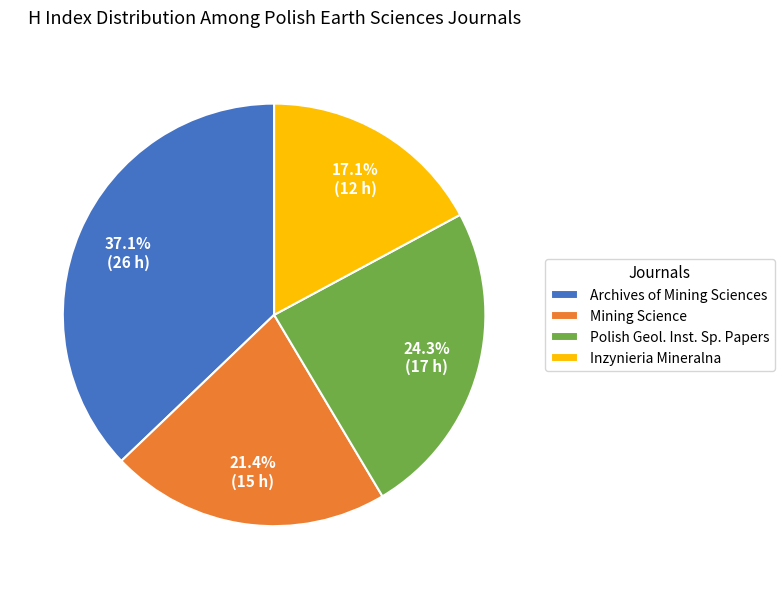

Does any single category account for the majority?

No